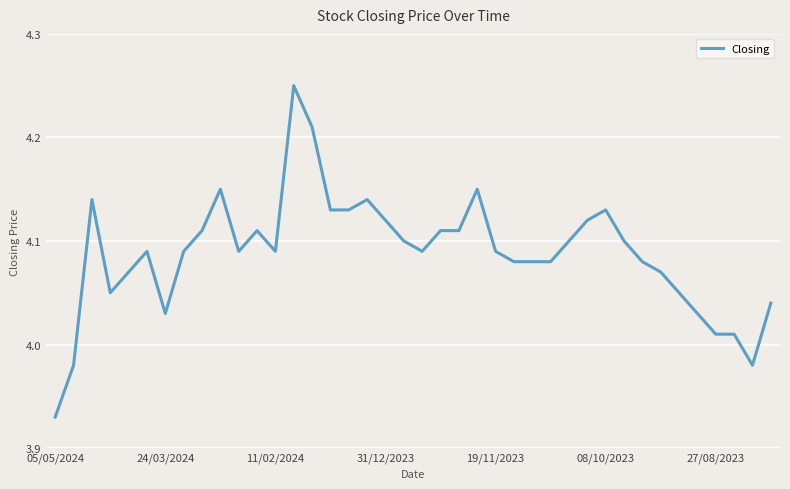

True or false: the data shows 5.4 at 08/10/2023.

False